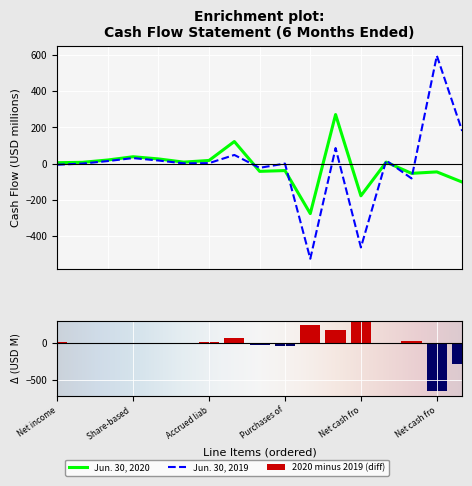

What is the label of the 9th bar from the right?

Purchases of property & equipment